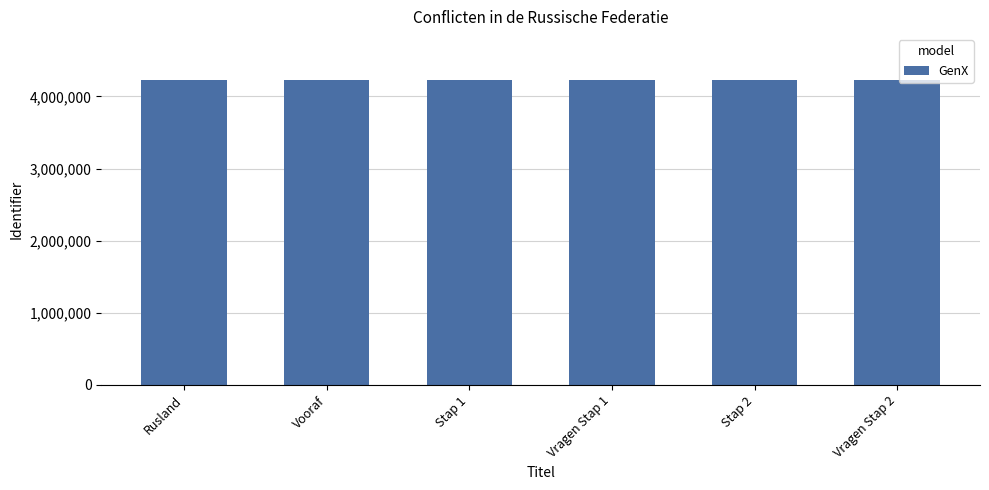

What is the greatest value displayed?

4228313